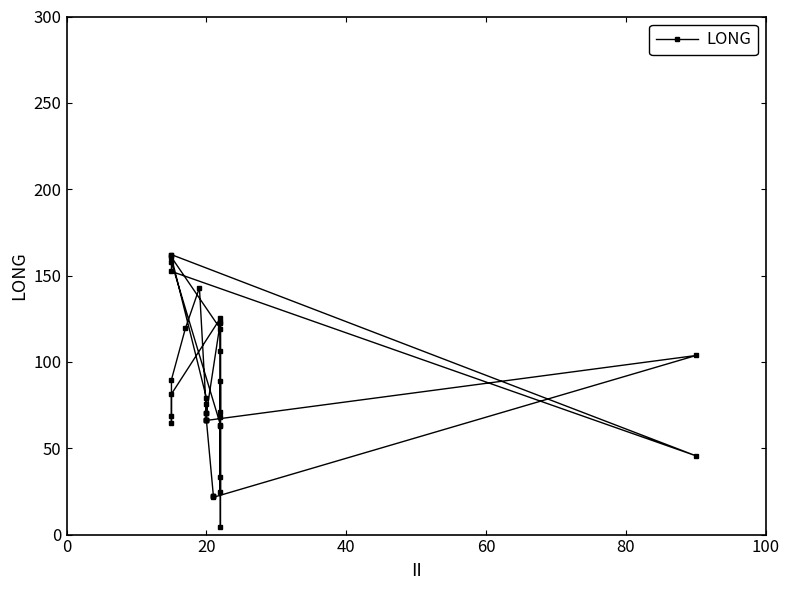

How many interior local peaks (higher than both neighbors) does the data have?

9